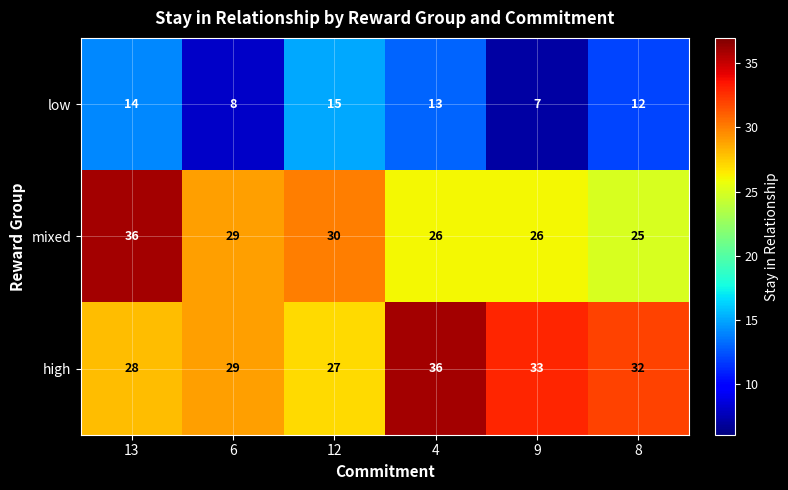

What is the difference between the second highest and minimum values in the mixed series?

5